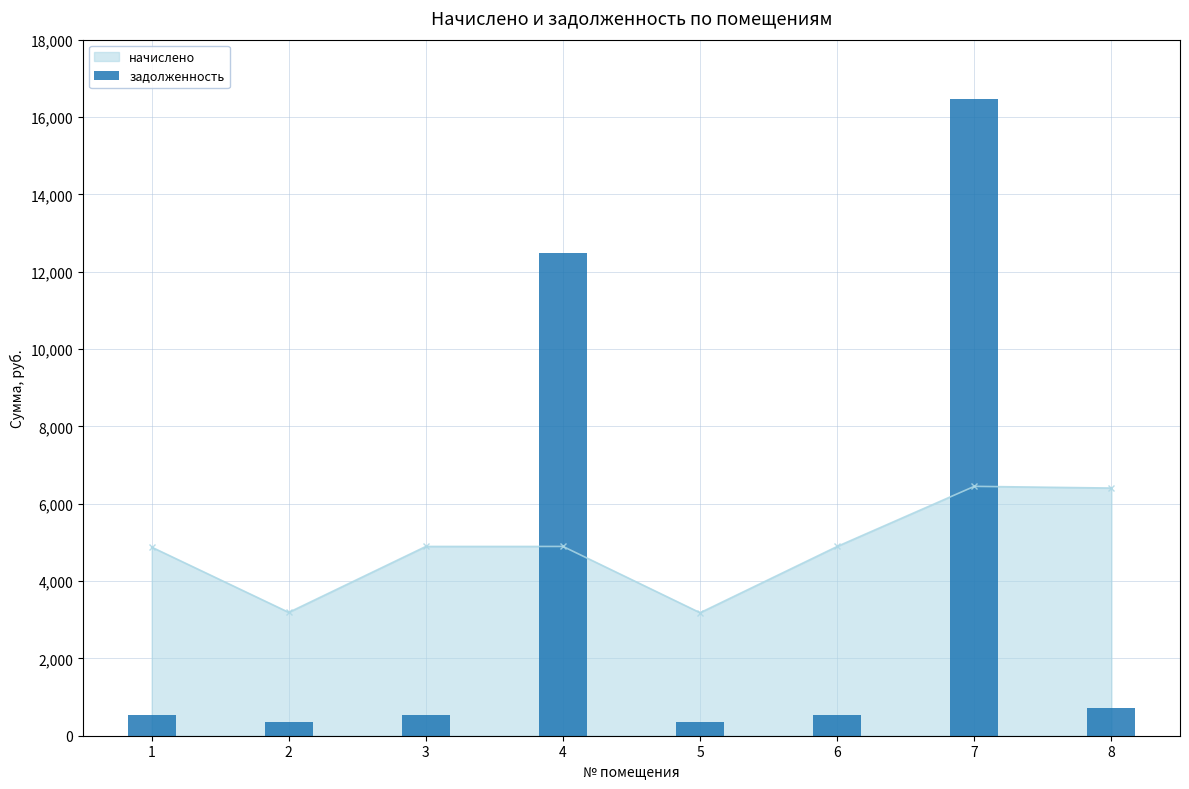

True or false: начислено has more than 2 interior local peaks.

False